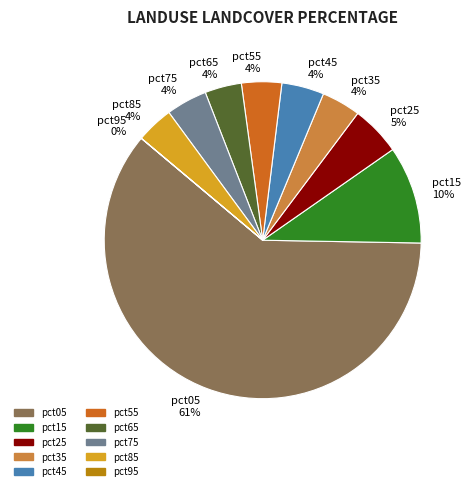

Is there a majority slice in this chart?

Yes